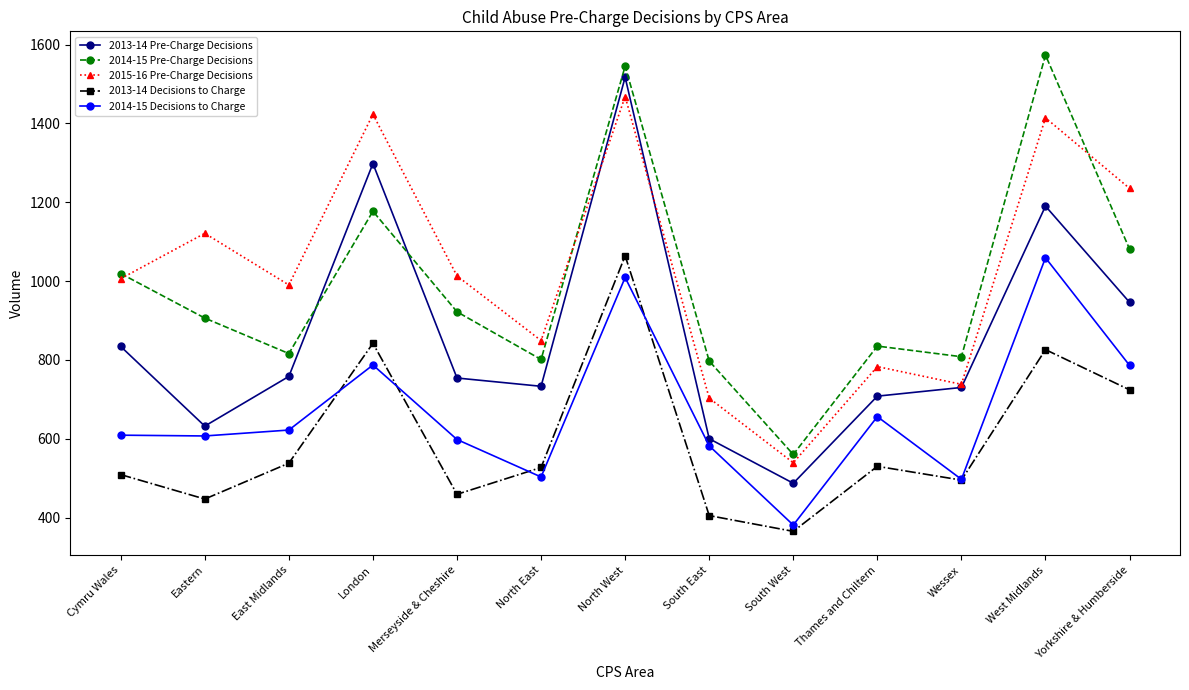

True or false: 2013-14 Decisions to Charge and 2014-15 Decisions to Charge cross at least once.

True